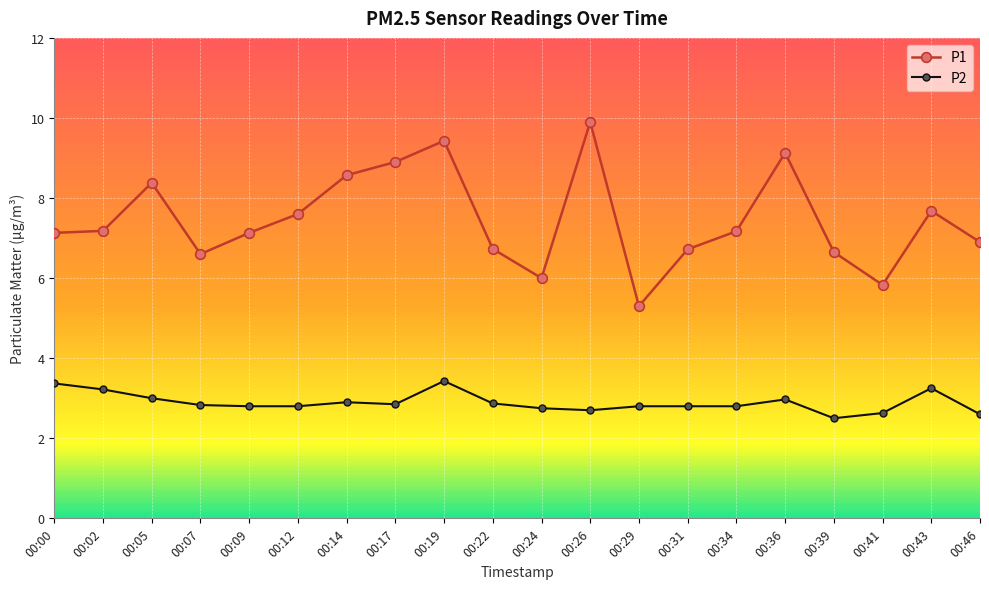

True or false: P1 has more than 1 points higher than both neighbors.

True